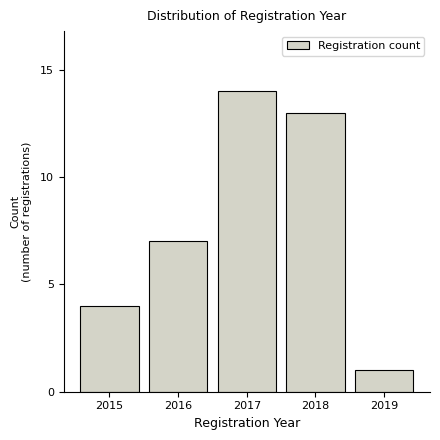

Reading left to right, list all the values displayed in this chart.

2015=4	2016=7	2017=14	2018=13	2019=1